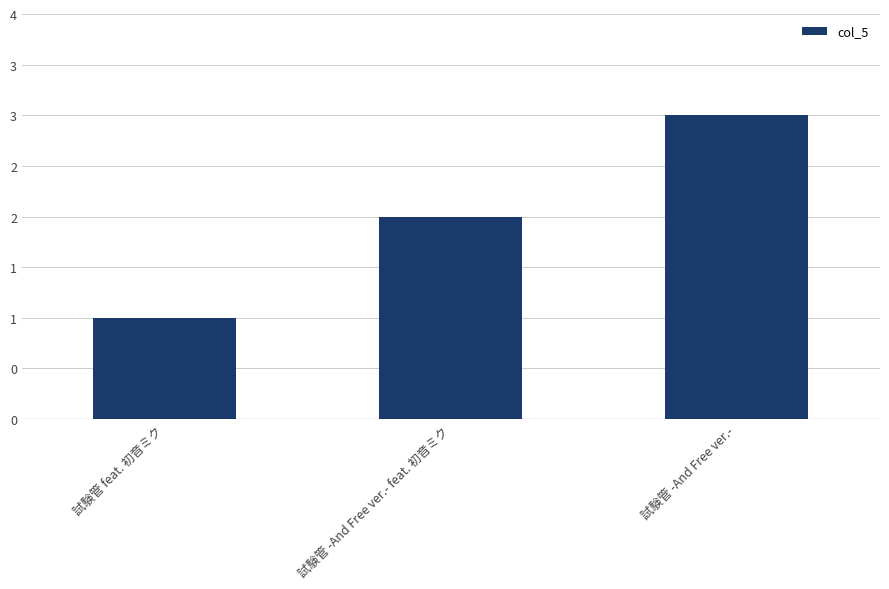

Which category has the highest value across all series?

試験管 -And Free ver.-